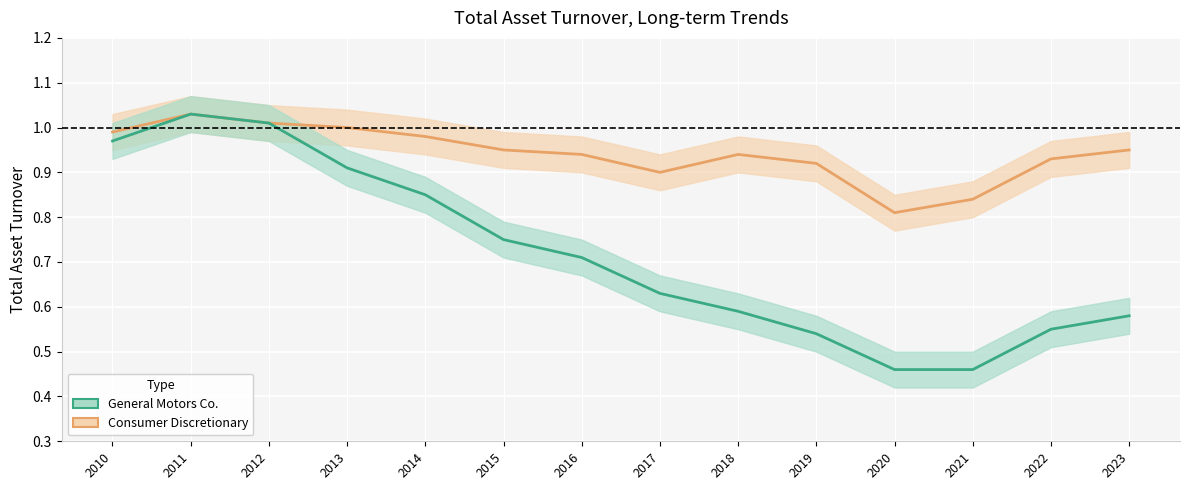

At which label is Consumer Discretionary closest to 0?

2020